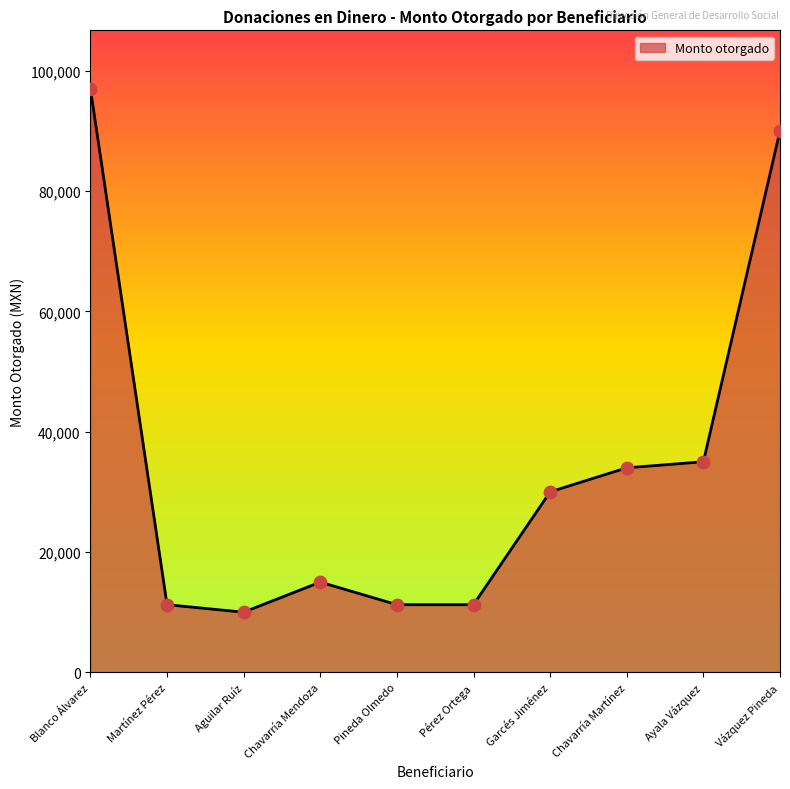

What is the ratio of the value at Pérez Ortega to the value at Aguilar Ruíz?

1.1